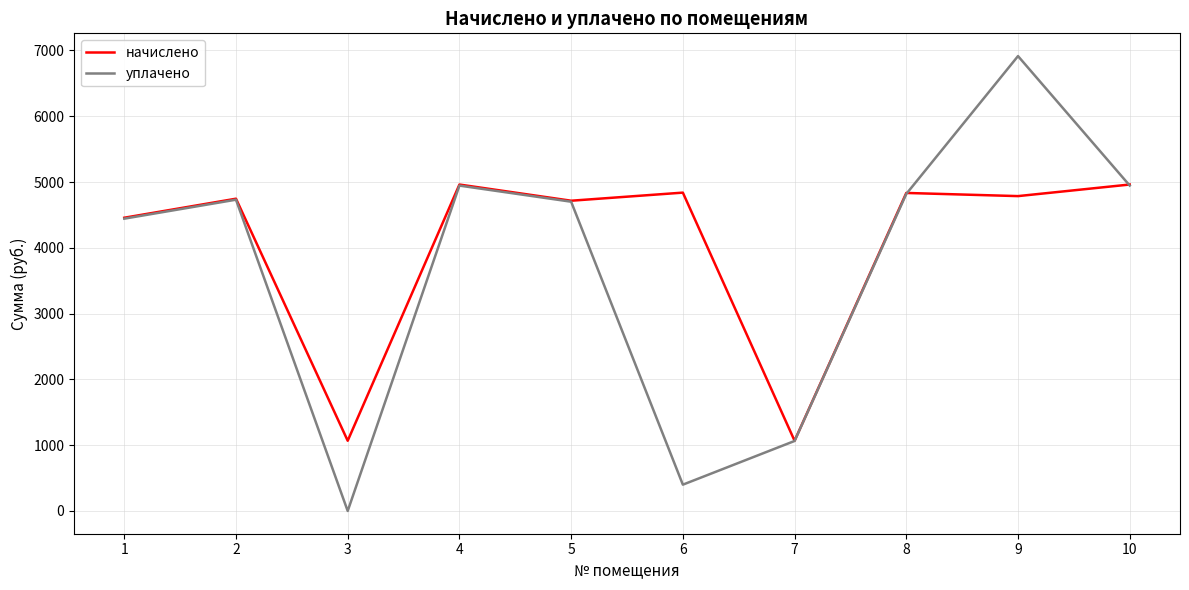

What is the highest value of the уплачено series?

6914.0